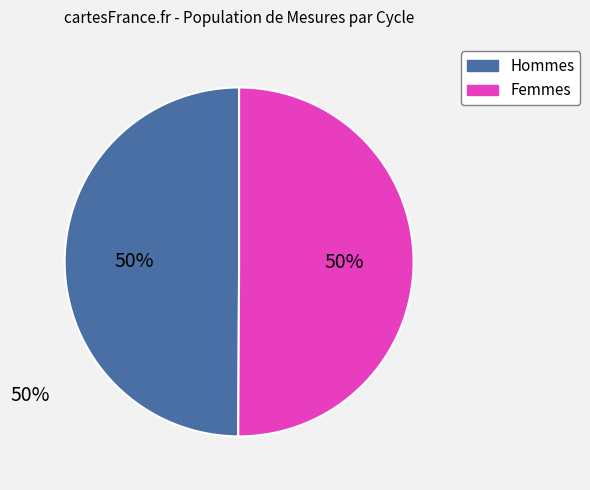

To the nearest percent, what is the average slice percentage?

50%